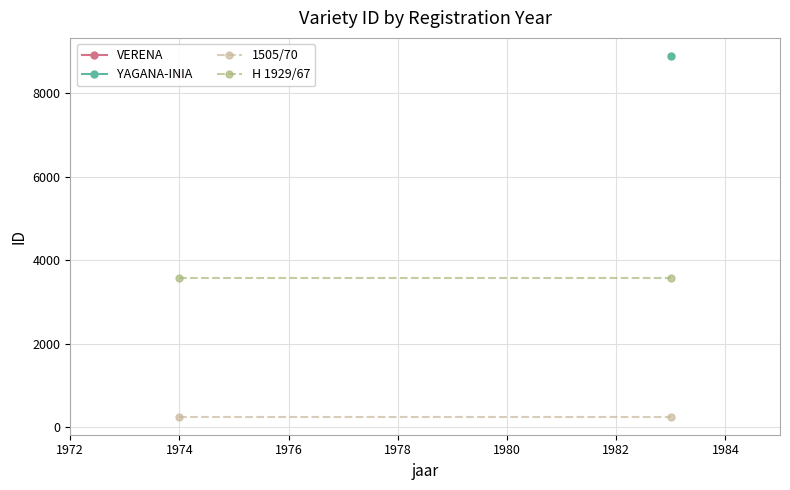

What is the value of the 1505/70 point at the 1st from the left?

250